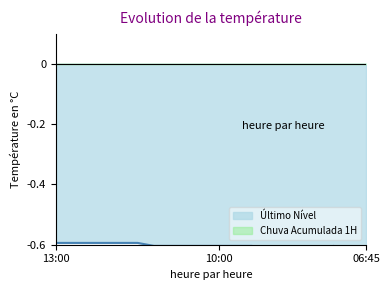

True or false: Último Nível has a value of 1.2 at 12:30.

False